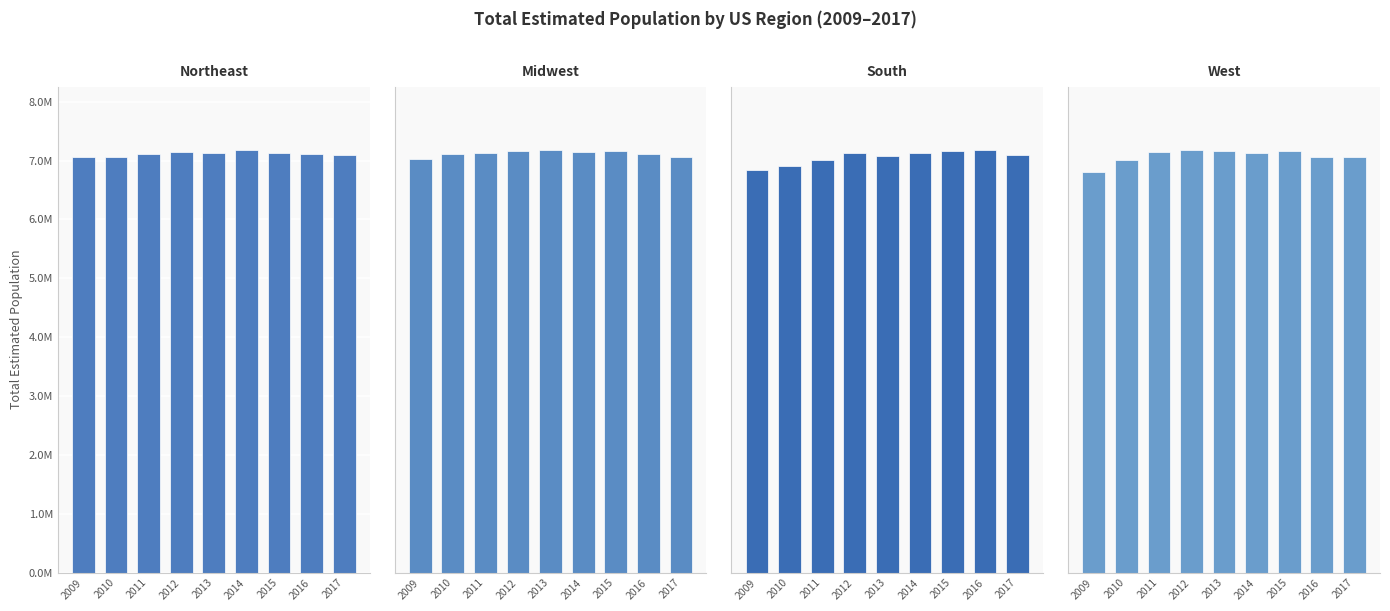

True or false: Midwest Region has a value of 8699875 at 2015.

True